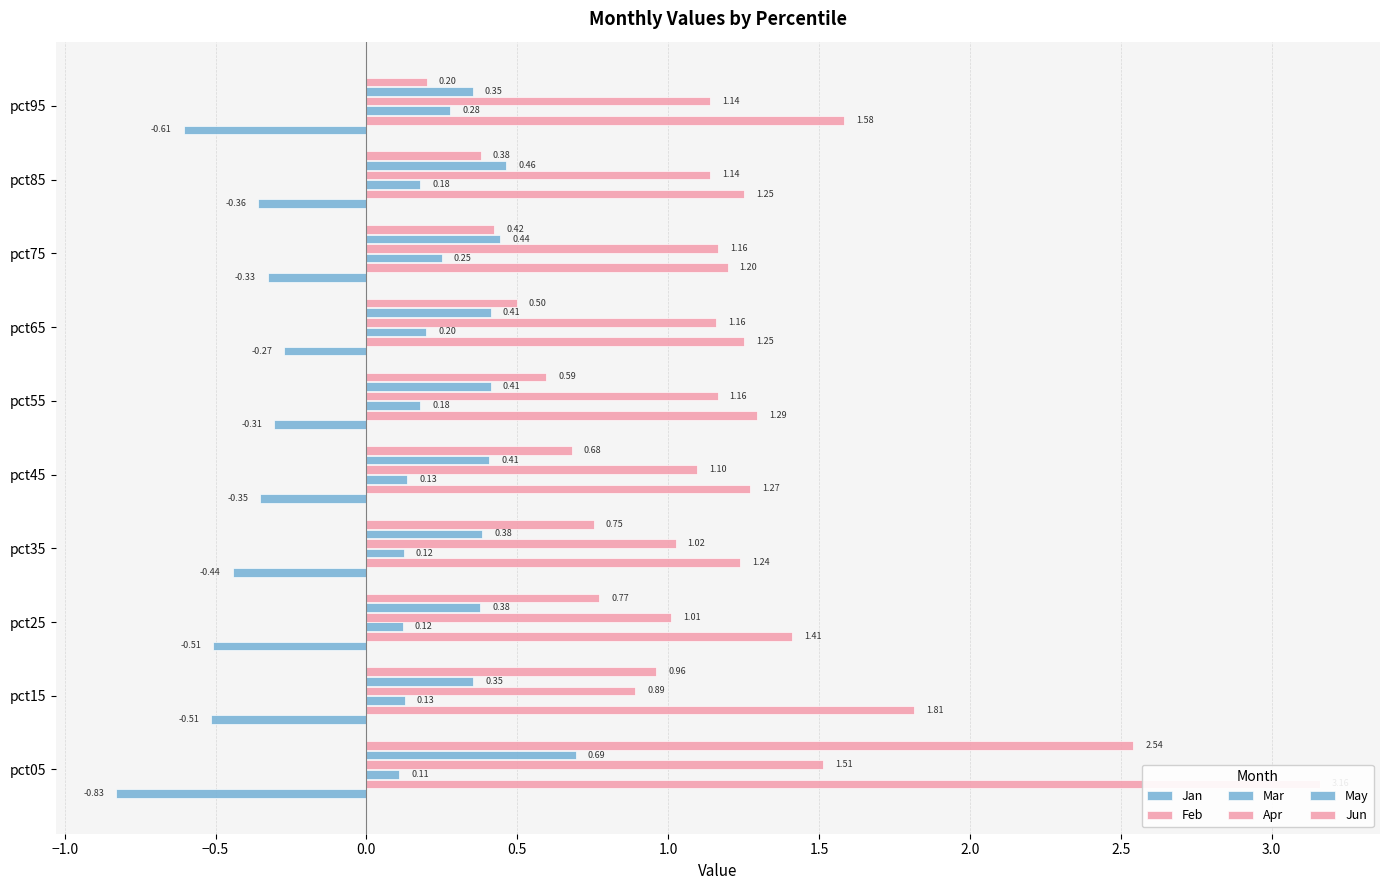

Reading right to left, what are all the values shown in this chart?

Jan: -0.6	-0.4	-0.3	-0.3	-0.3	-0.4	-0.4	-0.5	-0.5	-0.8
Feb: 1.6	1.3	1.2	1.3	1.3	1.3	1.2	1.4	1.8	3.2
Mar: 0.3	0.2	0.2	0.2	0.2	0.1	0.1	0.1	0.1	0.1
Apr: 1.1	1.1	1.2	1.2	1.2	1.1	1.0	1.0	0.9	1.5
May: 0.4	0.5	0.4	0.4	0.4	0.4	0.4	0.4	0.4	0.7
Jun: 0.2	0.4	0.4	0.5	0.6	0.7	0.8	0.8	1.0	2.5